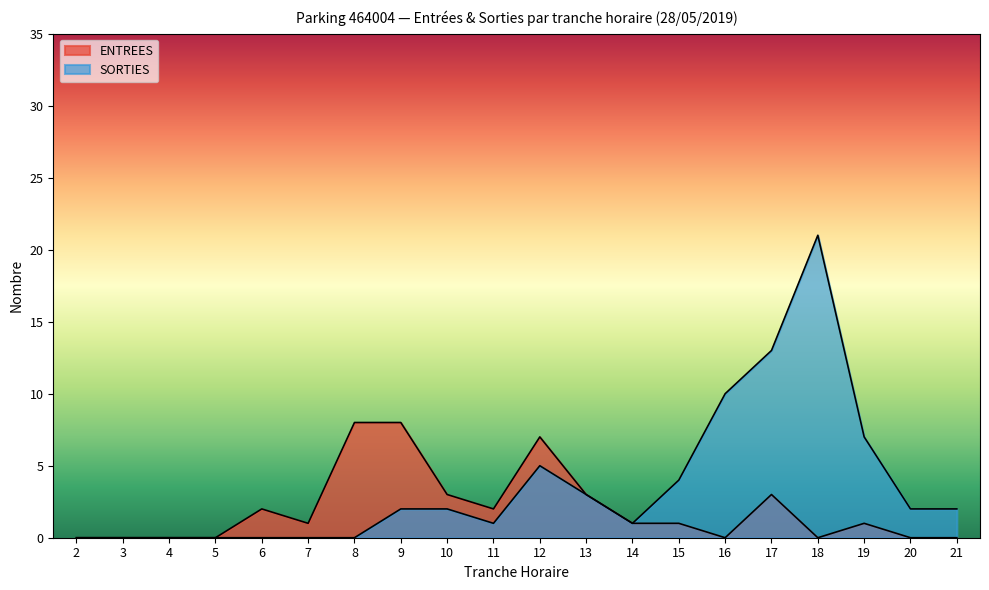

How many lines are shown in the chart?

2